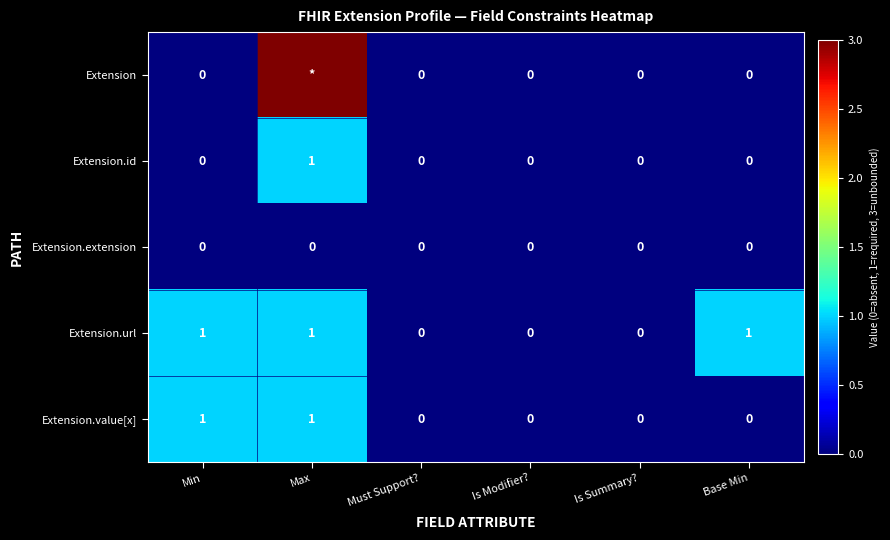

The value of Extension.value[x] at Base Min is 0. True or false?

True